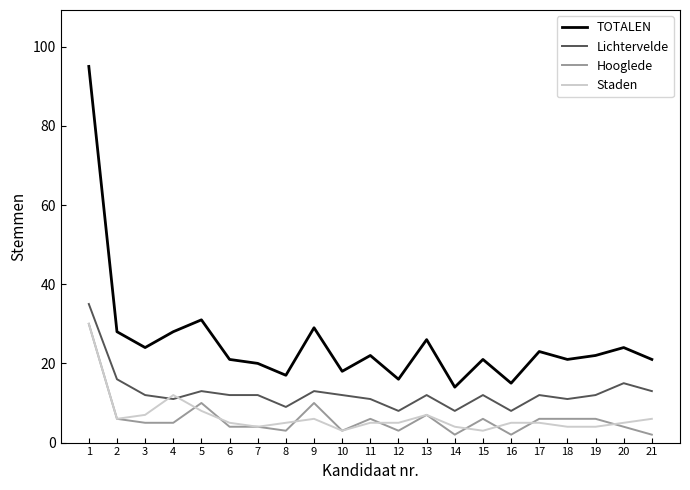

How many lines are shown in the chart?

4